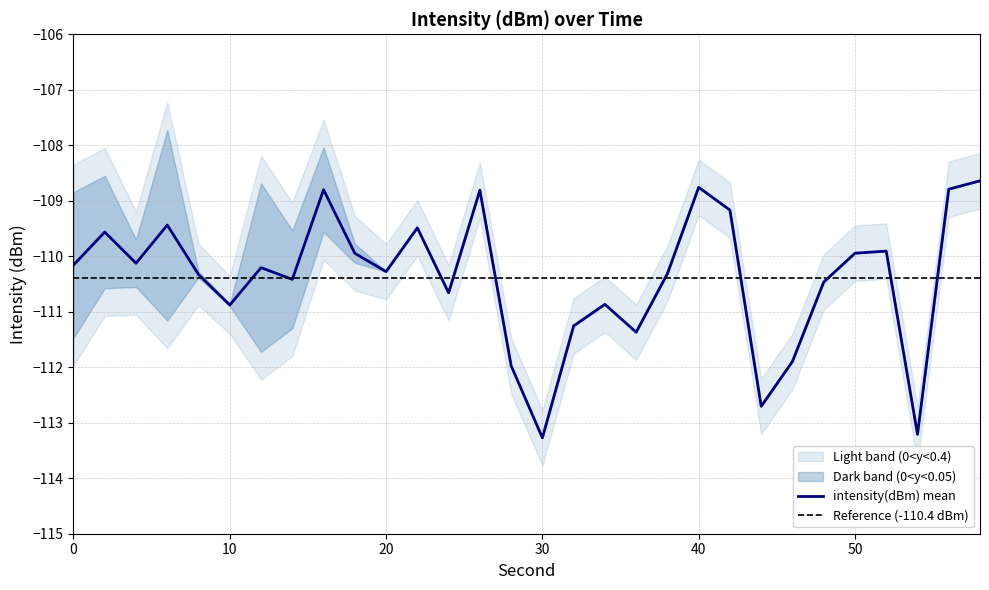

At which label is intensity(dBm) min-0 closest to -110?

50